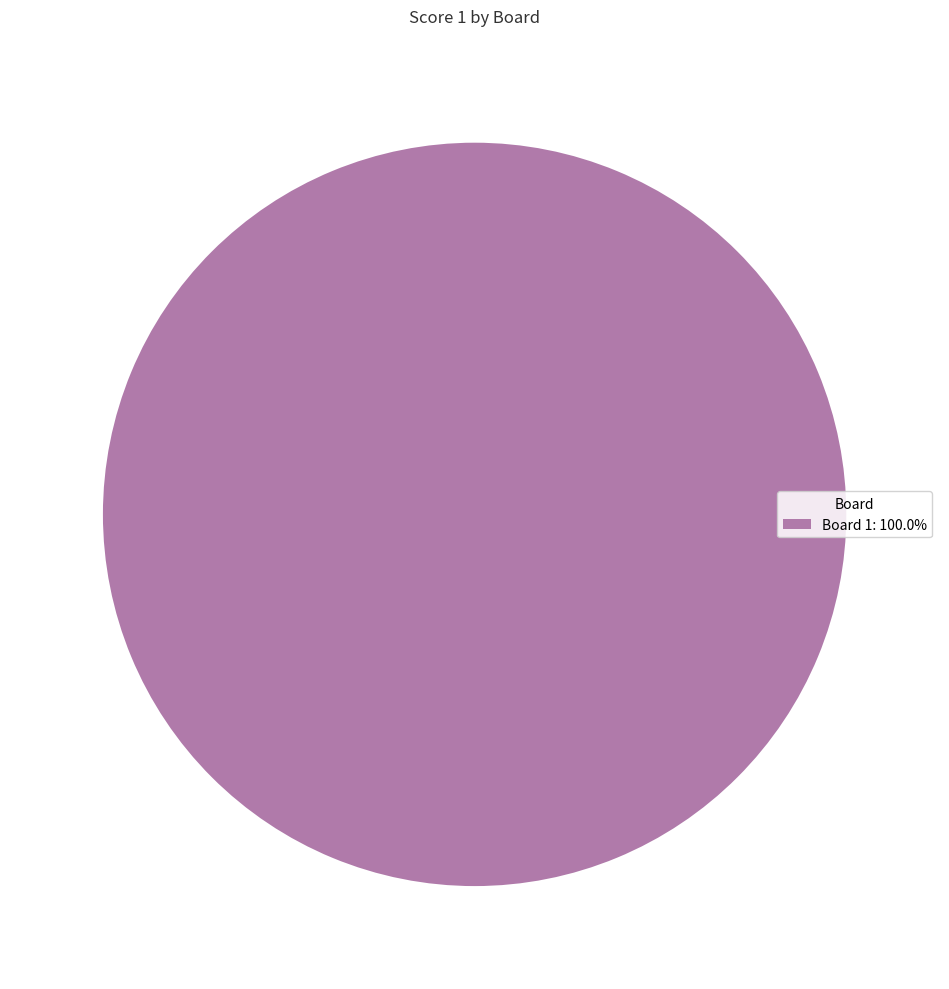

Is there any slice that represents more than half of the pie?

Yes